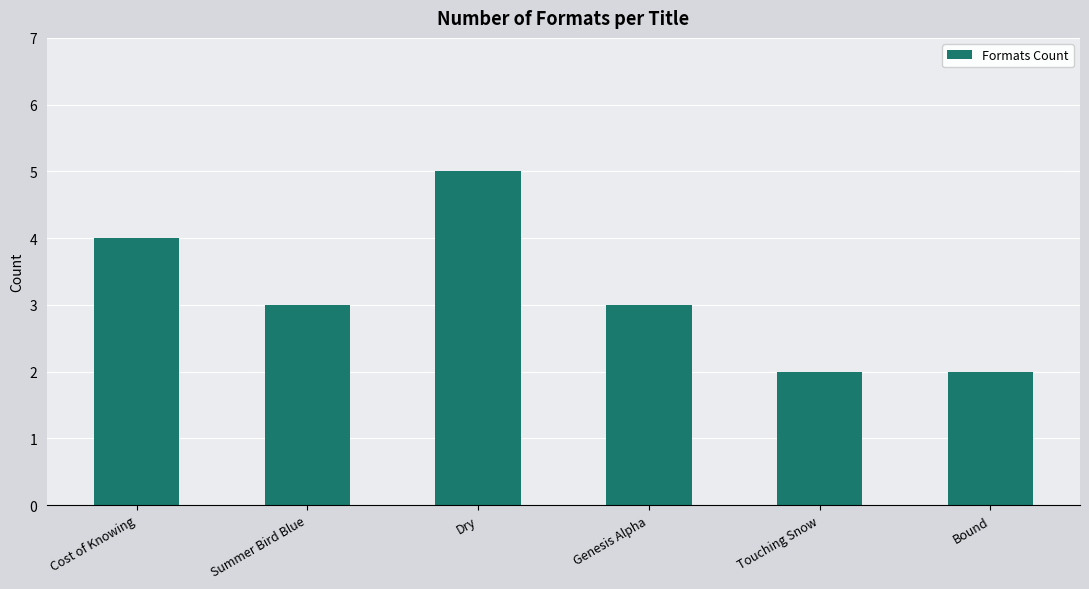

What is the difference between the values at Summer Bird Blue and Bound?

1